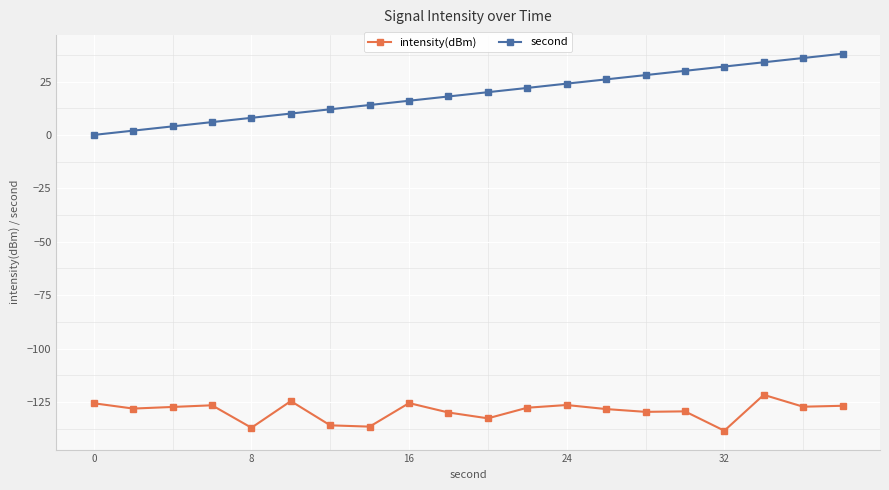

How many lines are shown in the chart?

2